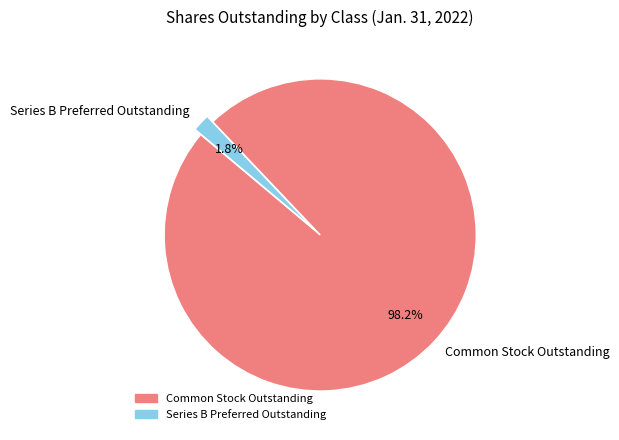

Does any single category account for the majority?

Yes